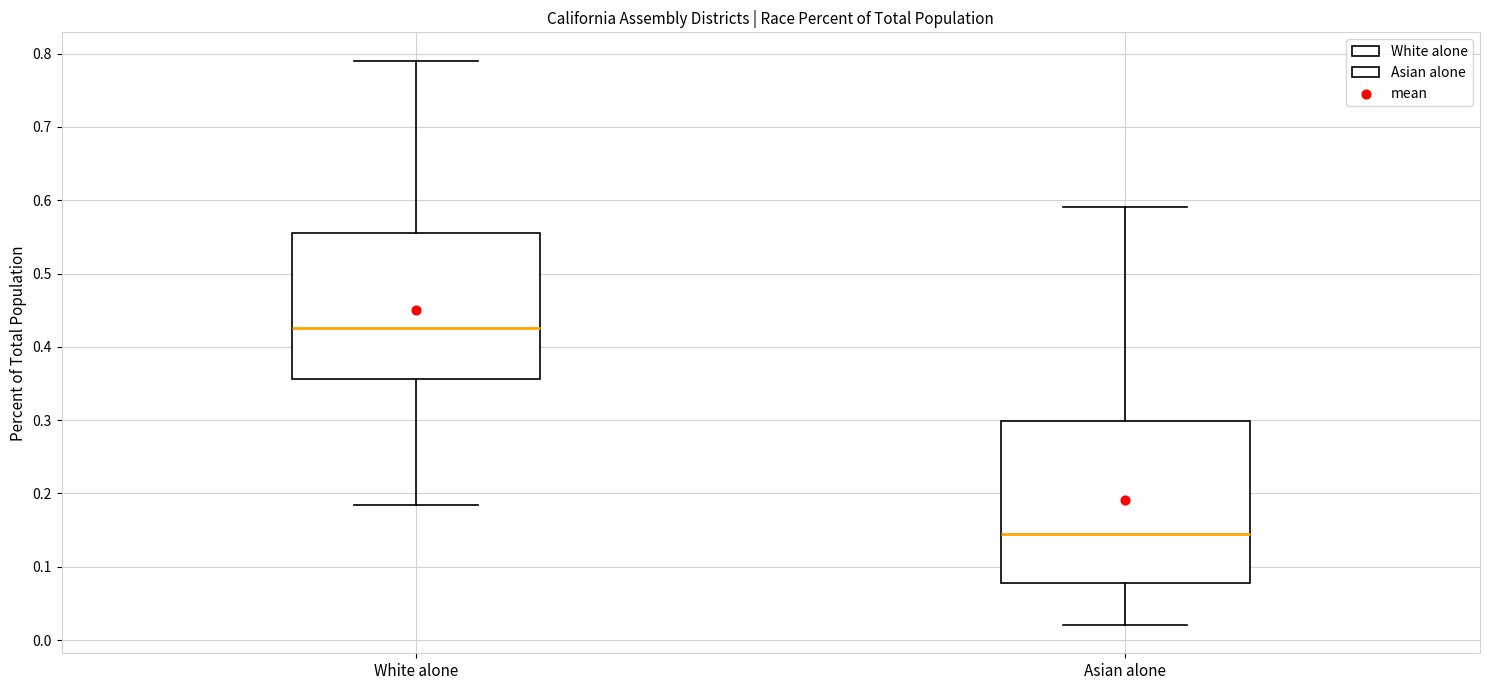

Comparing the boxes themselves (not the whiskers), which one is the tallest?

Asian alone